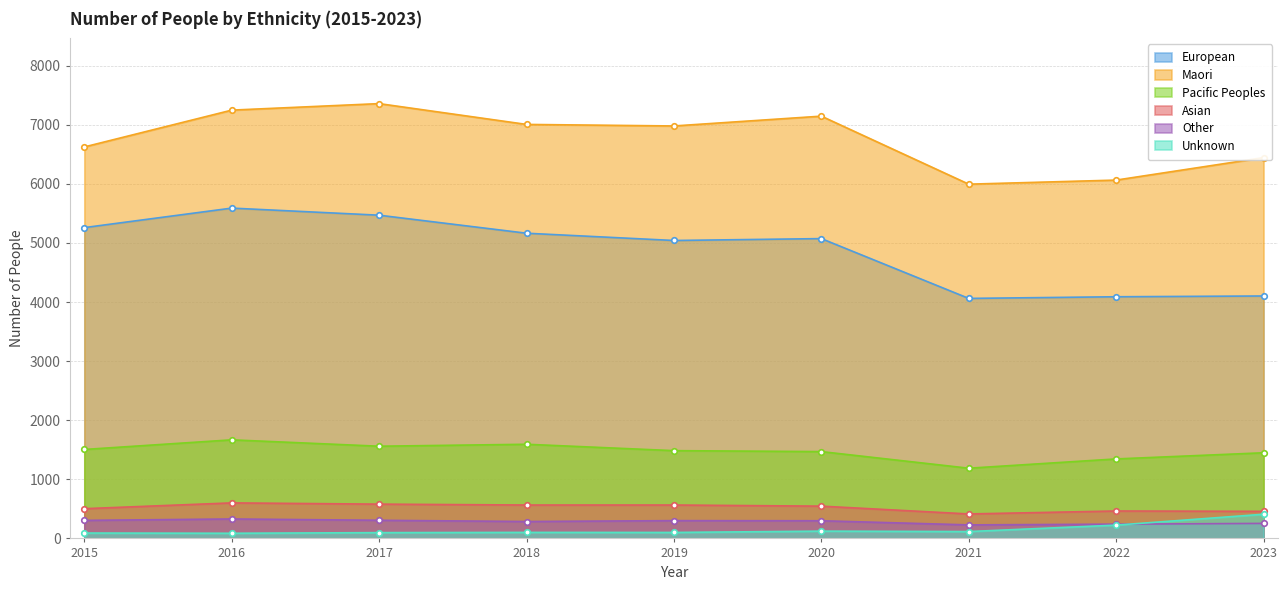

How many values in the Pacific Peoples series are below 1485?

4